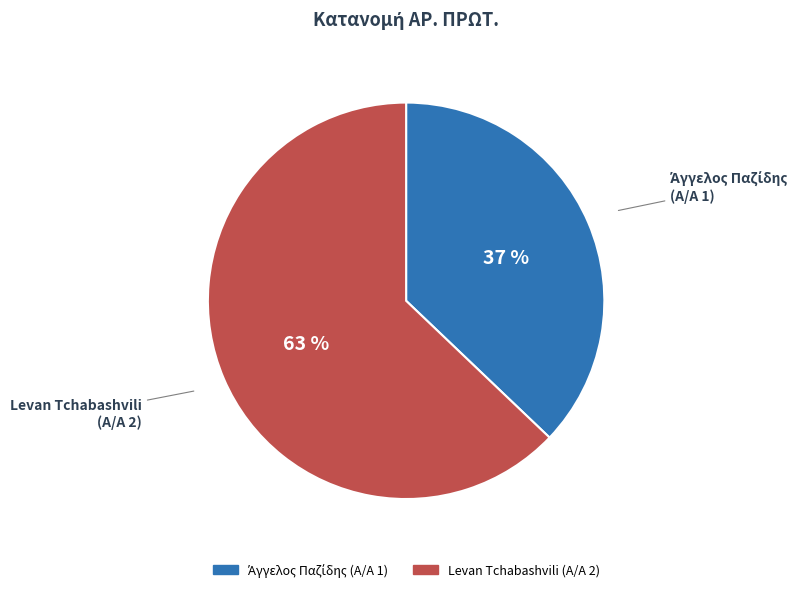

Is there a majority slice in this chart?

Yes